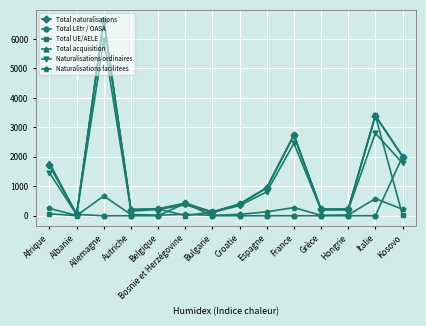

What are all the series names shown in the legend?

Total naturalisations, Total LEtr / OASA, Total UE/AELE, Total acquisition, Naturalisations ordinaires, Naturalisations facilitees